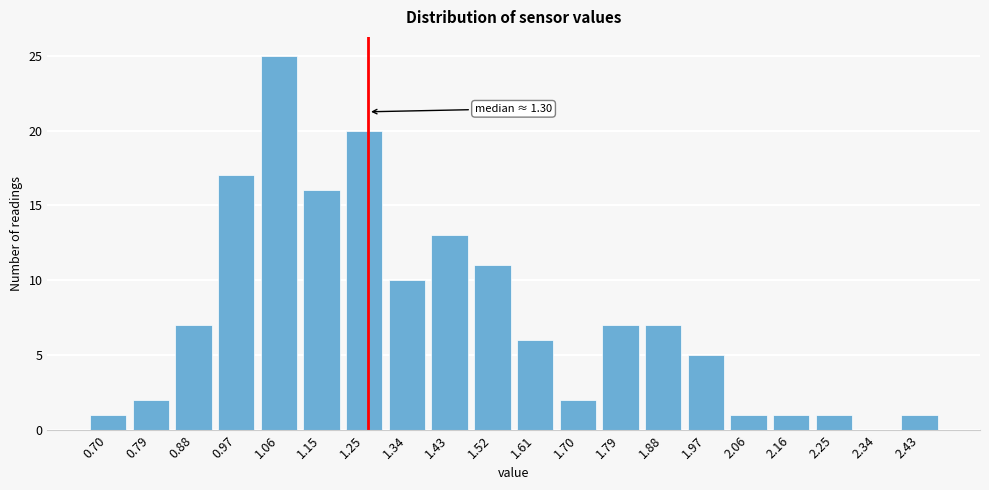

Reading left to right, transcribe all the data shown in this chart.

0.70=1	0.79=2	0.88=7	0.97=17	1.06=25	1.15=16	1.25=20	1.34=10	1.43=13	1.52=11	1.61=6	1.70=2	1.79=7	1.88=7	1.97=5	2.06=1	2.16=1	2.25=1	2.34=0	2.43=1